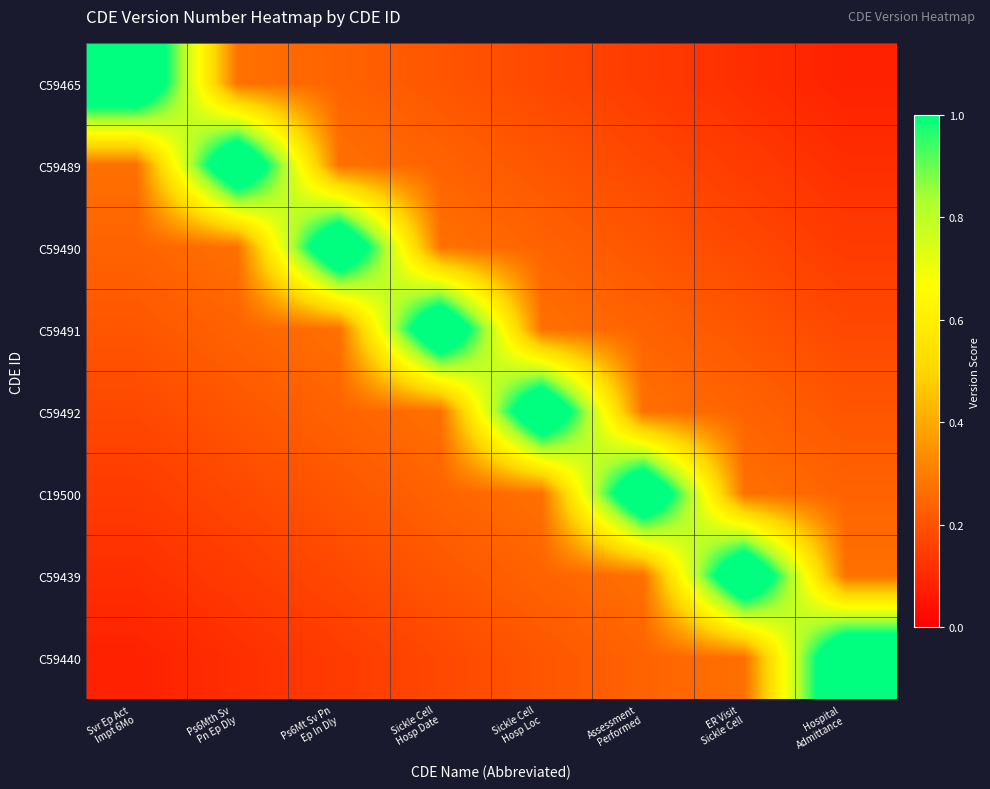

Reading left to right, transcribe all the data shown in this chart.

C59465: Svr Ep Act
Impt 6Mo=1.3	Ps6Mth Sv
Pn Ep Dly=0.3	Ps6Mt Sv Pn
Ep In Dly=0.2	Sickle Cell
Hosp Date=0.2	Sickle Cell
Hosp Loc=0.2	Assessment
Performed=0.1	ER Visit
Sickle Cell=0.1	Hospital
Admittance=0.1
C59489: Svr Ep Act
Impt 6Mo=0.3	Ps6Mth Sv
Pn Ep Dly=1.3	Ps6Mt Sv Pn
Ep In Dly=0.3	Sickle Cell
Hosp Date=0.2	Sickle Cell
Hosp Loc=0.2	Assessment
Performed=0.2	ER Visit
Sickle Cell=0.1	Hospital
Admittance=0.1
C59490: Svr Ep Act
Impt 6Mo=0.2	Ps6Mth Sv
Pn Ep Dly=0.3	Ps6Mt Sv Pn
Ep In Dly=1.3	Sickle Cell
Hosp Date=0.3	Sickle Cell
Hosp Loc=0.2	Assessment
Performed=0.2	ER Visit
Sickle Cell=0.2	Hospital
Admittance=0.1
C59491: Svr Ep Act
Impt 6Mo=0.2	Ps6Mth Sv
Pn Ep Dly=0.2	Ps6Mt Sv Pn
Ep In Dly=0.3	Sickle Cell
Hosp Date=1.3	Sickle Cell
Hosp Loc=0.3	Assessment
Performed=0.2	ER Visit
Sickle Cell=0.2	Hospital
Admittance=0.2
C59492: Svr Ep Act
Impt 6Mo=0.2	Ps6Mth Sv
Pn Ep Dly=0.2	Ps6Mt Sv Pn
Ep In Dly=0.2	Sickle Cell
Hosp Date=0.3	Sickle Cell
Hosp Loc=1.3	Assessment
Performed=0.3	ER Visit
Sickle Cell=0.2	Hospital
Admittance=0.2
C19500: Svr Ep Act
Impt 6Mo=0.1	Ps6Mth Sv
Pn Ep Dly=0.2	Ps6Mt Sv Pn
Ep In Dly=0.2	Sickle Cell
Hosp Date=0.2	Sickle Cell
Hosp Loc=0.3	Assessment
Performed=1.3	ER Visit
Sickle Cell=0.3	Hospital
Admittance=0.2
C59439: Svr Ep Act
Impt 6Mo=0.1	Ps6Mth Sv
Pn Ep Dly=0.1	Ps6Mt Sv Pn
Ep In Dly=0.2	Sickle Cell
Hosp Date=0.2	Sickle Cell
Hosp Loc=0.2	Assessment
Performed=0.3	ER Visit
Sickle Cell=1.3	Hospital
Admittance=0.3
C59440: Svr Ep Act
Impt 6Mo=0.1	Ps6Mth Sv
Pn Ep Dly=0.1	Ps6Mt Sv Pn
Ep In Dly=0.1	Sickle Cell
Hosp Date=0.2	Sickle Cell
Hosp Loc=0.2	Assessment
Performed=0.2	ER Visit
Sickle Cell=0.3	Hospital
Admittance=1.3